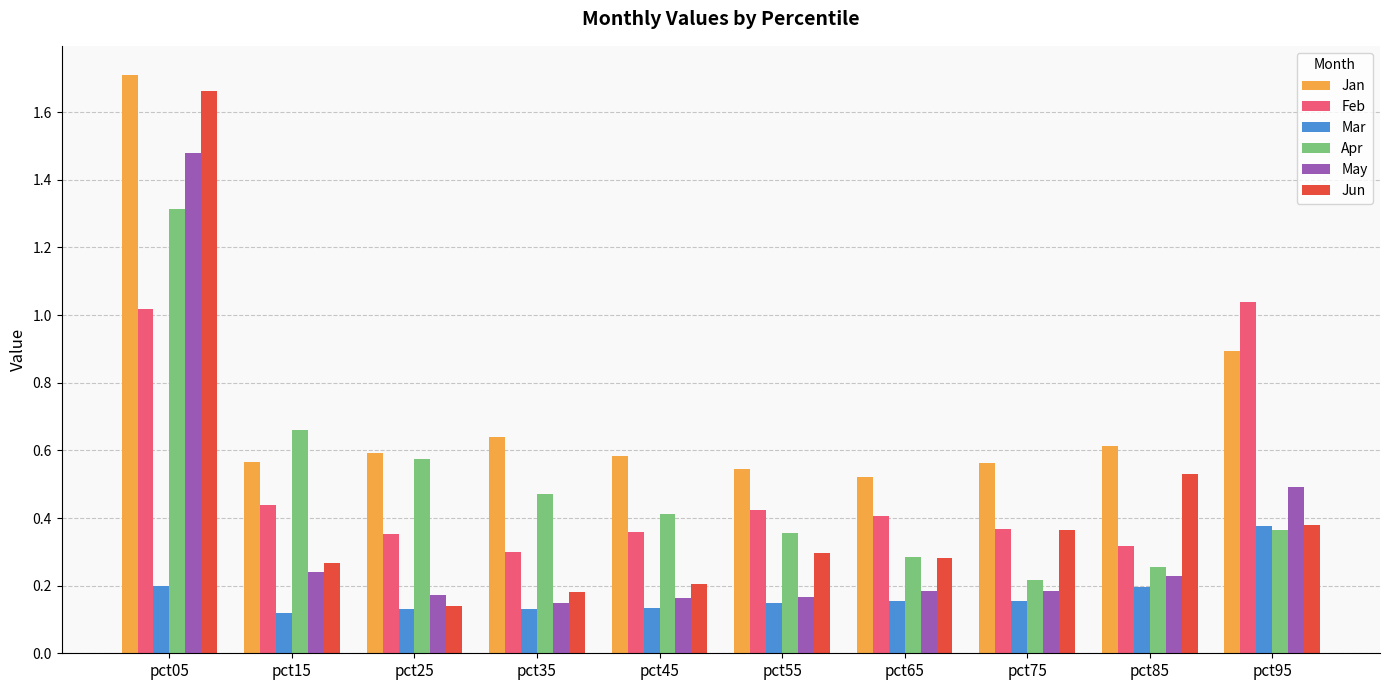

Which series has the largest total across all categories?

Jan